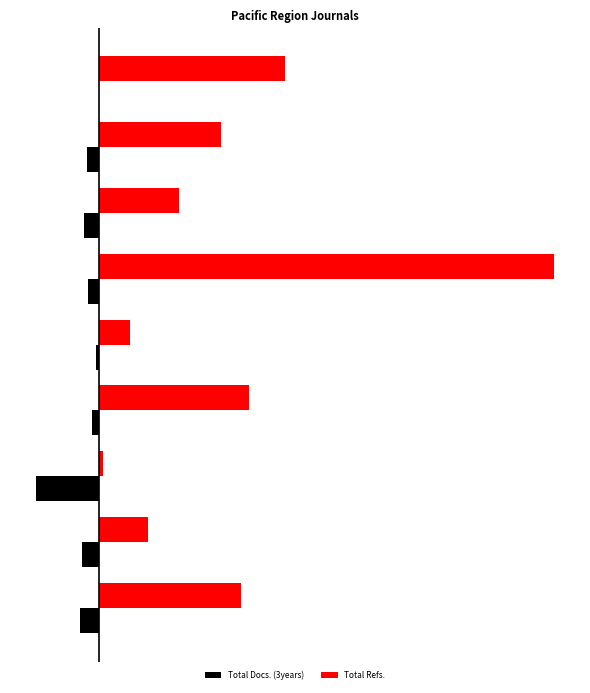

What is the highest value of the Total Refs. series?

1700